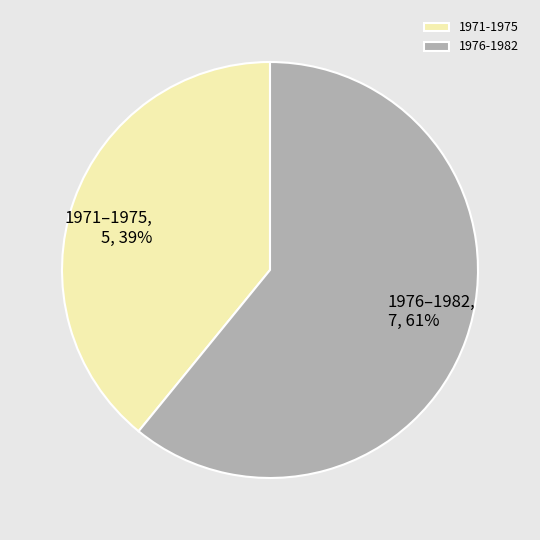

Is it true that 1976-1982 is 71% of the pie?

False